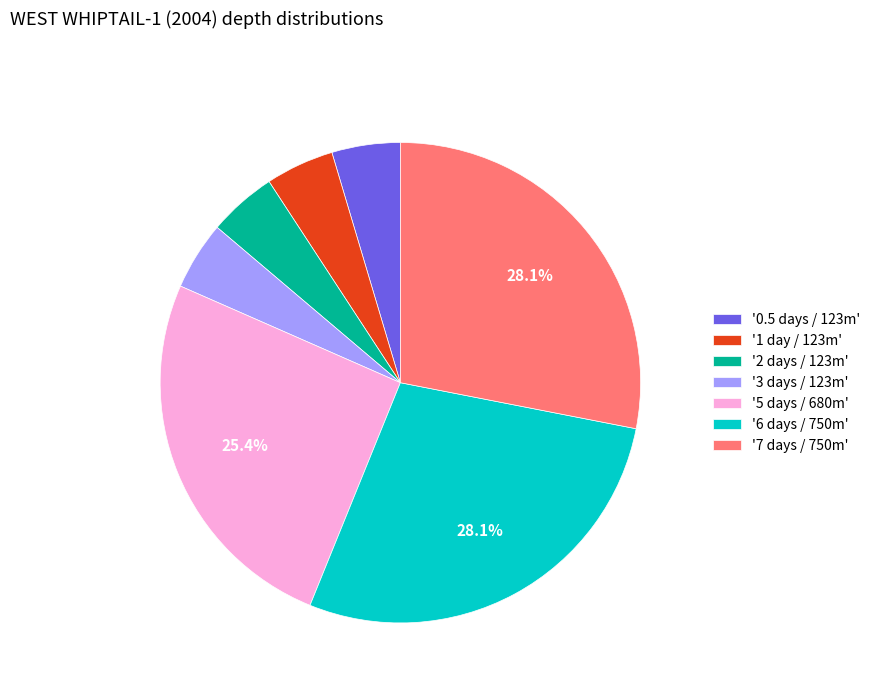

What is the ratio of the value at '5 days / 680m' to the value at '6 days / 750m'?

0.9